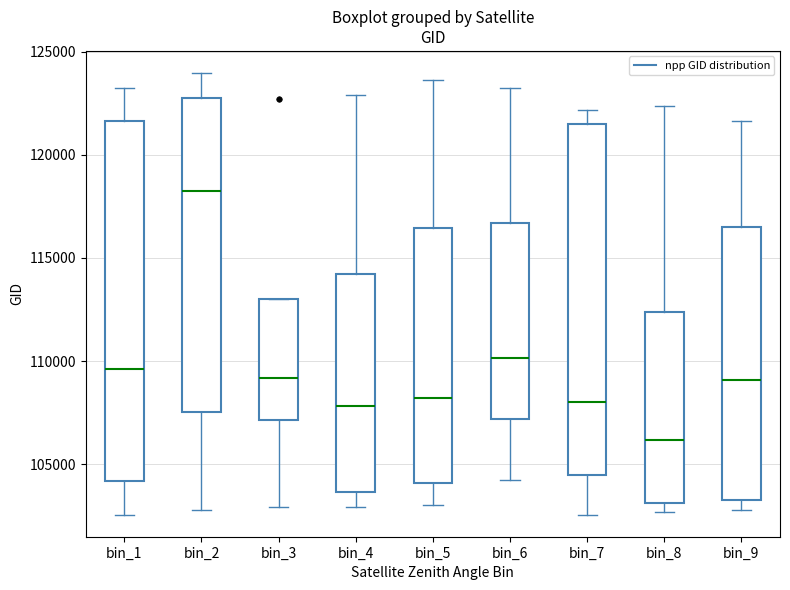

Reading left to right, transcribe this box plot: for each box, give where its median line is, the range the box spans, and where its two whiskers end, as read against the y-axis. The values are not printed on the chart, so give them approximately, as read against the axis.

bin_1: median 109500, box 104000 to 121500, whiskers 102500 to 123500
bin_2: median 118000, box 107500 to 123000, whiskers 103000 to 124000
bin_3: median 109000, box 107000 to 113000, whiskers 103000 to 113000
bin_4: median 108000, box 103500 to 114000, whiskers 103000 to 123000
bin_5: median 108000, box 104000 to 116500, whiskers 103000 to 123500
bin_6: median 110000, box 107000 to 116500, whiskers 104000 to 123500
bin_7: median 108000, box 104500 to 121500, whiskers 102500 to 122000
bin_8: median 106000, box 103000 to 112500, whiskers 102500 to 122500
bin_9: median 109000, box 103000 to 116500, whiskers 103000 (just below the box's lower edge) to 121500